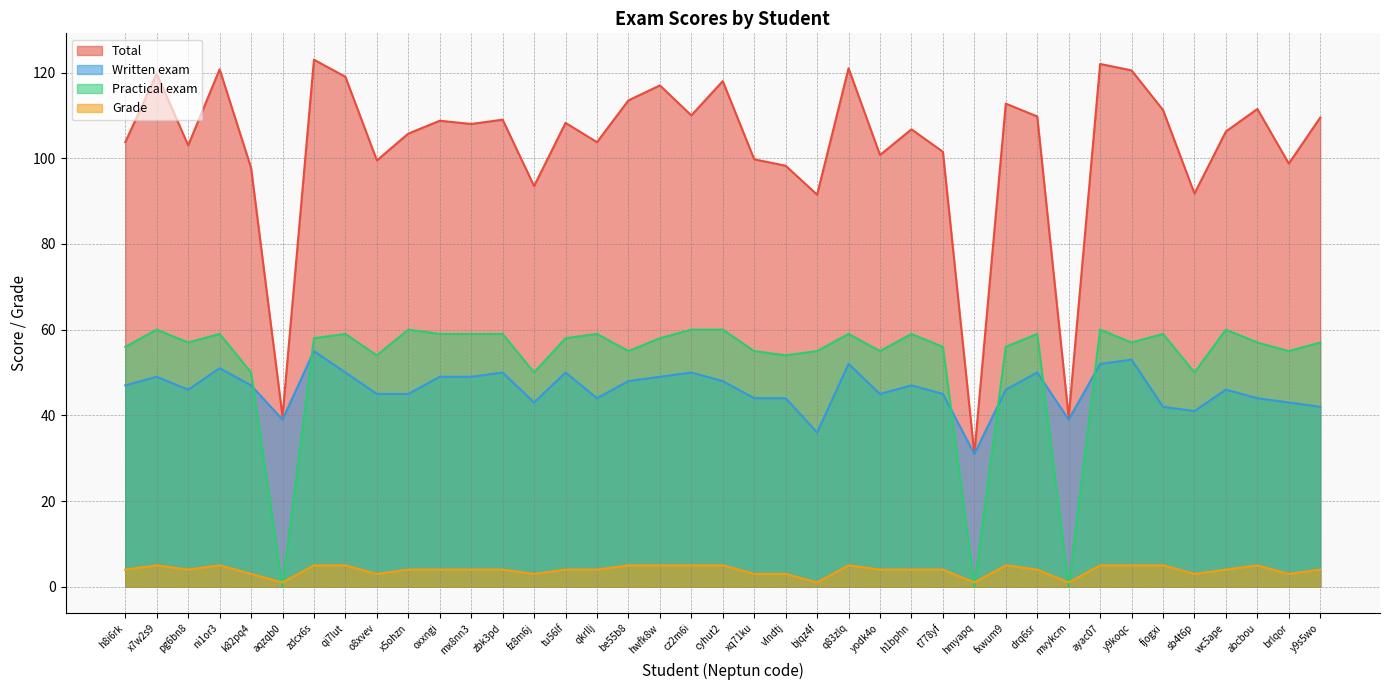

At which category does the chart reach its minimum across all series?

aqzqb0